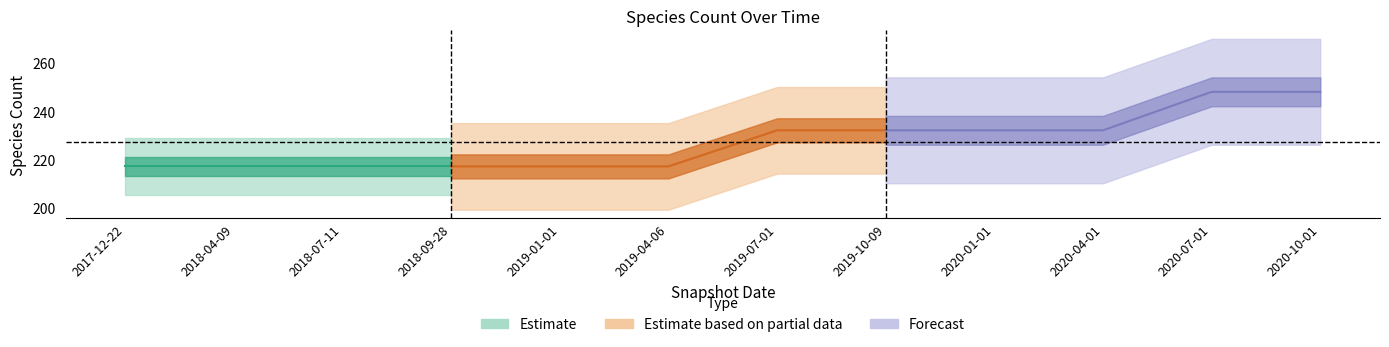

Does the chart have visible grid lines?

No